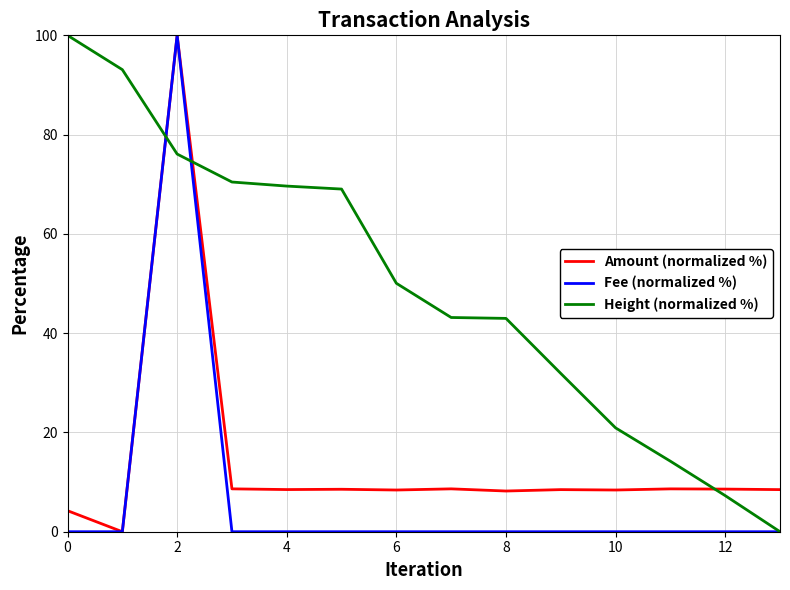

What are all the series names shown in the legend?

Amount (normalized %), Fee (normalized %), Height (normalized %)